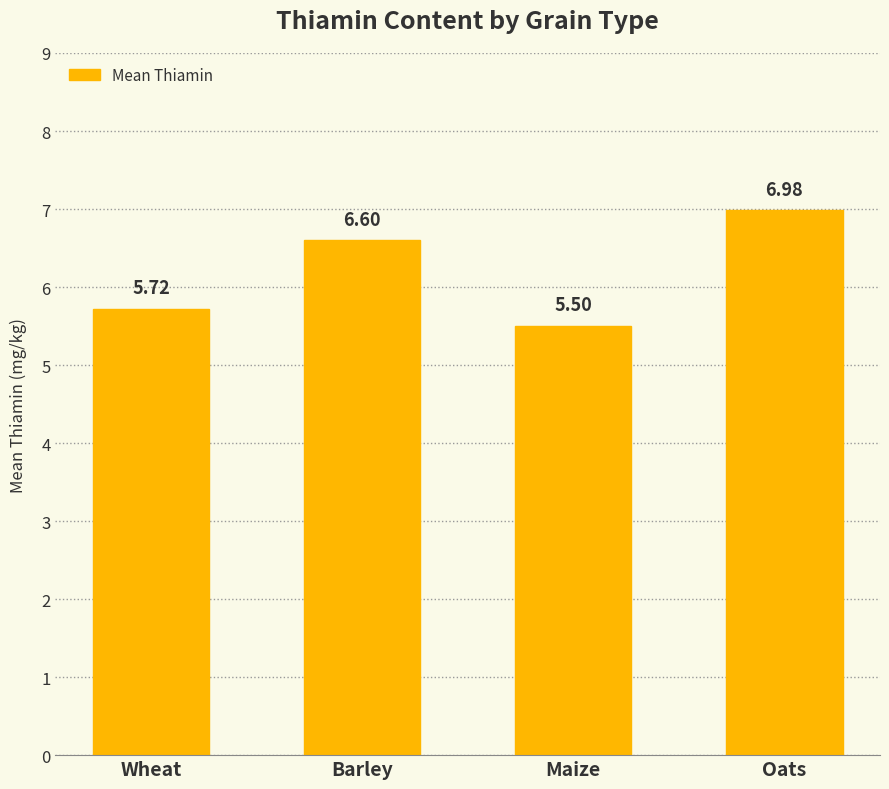

The value at Barley is 6.6. True or false?

True